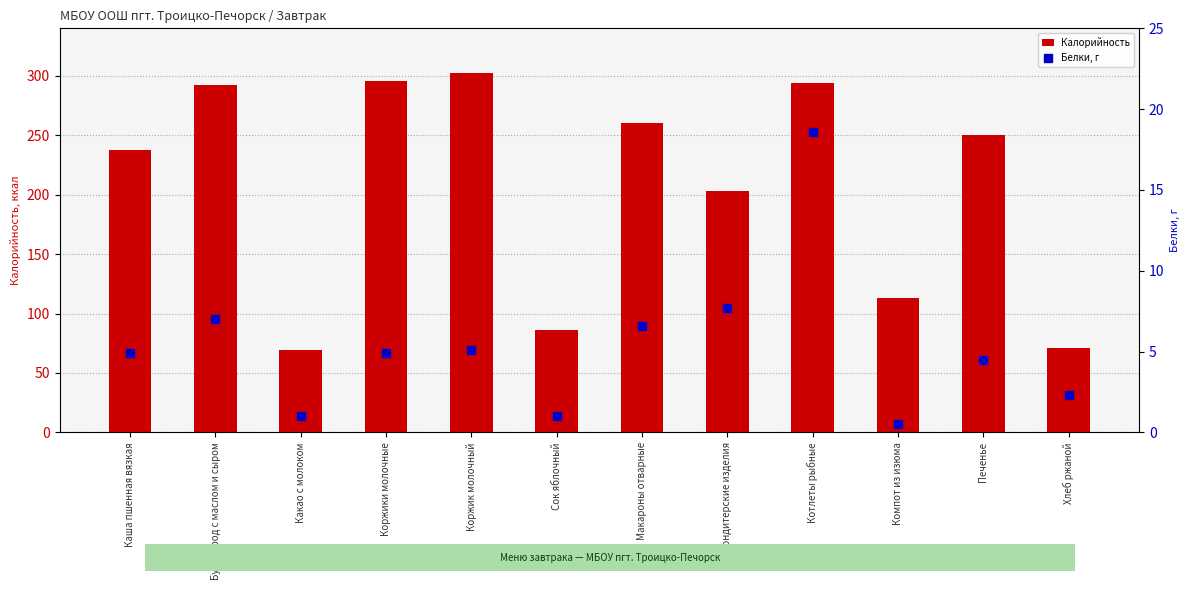

What is the total value across all series at Коржик молочный?

307.7